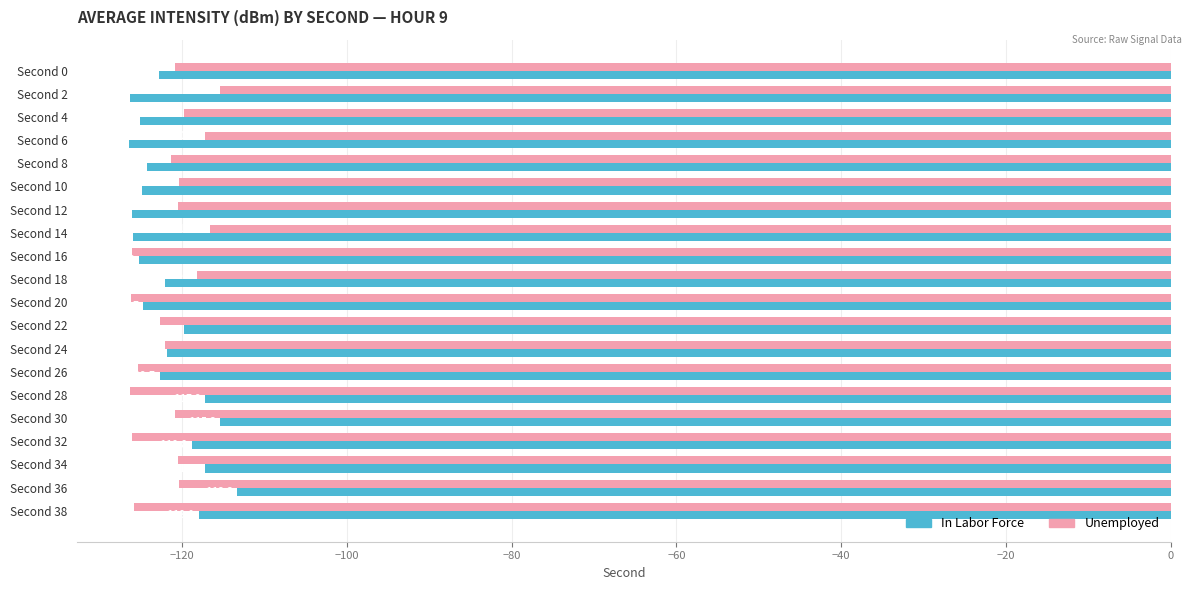

What is the total value across all series at Second 30?

-236.2